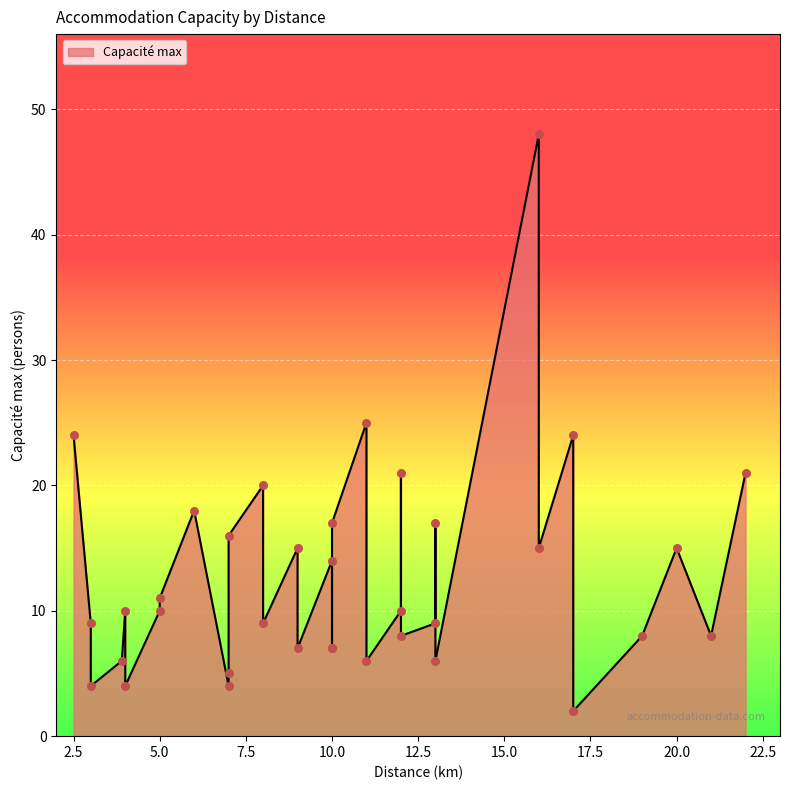

What is the ratio of the value at 3 to the value at 9?

1.3